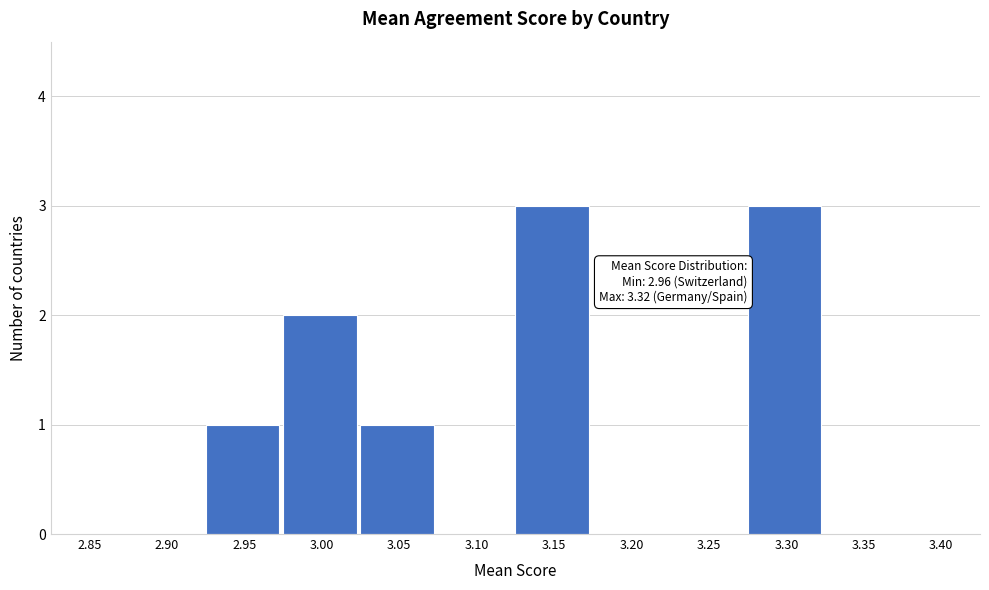

Reading left to right, extract all data points from this chart.

2.85=0	2.90=0	2.95=1	3.00=2	3.05=1	3.10=0	3.15=3	3.20=0	3.25=0	3.30=3	3.35=0	3.40=0